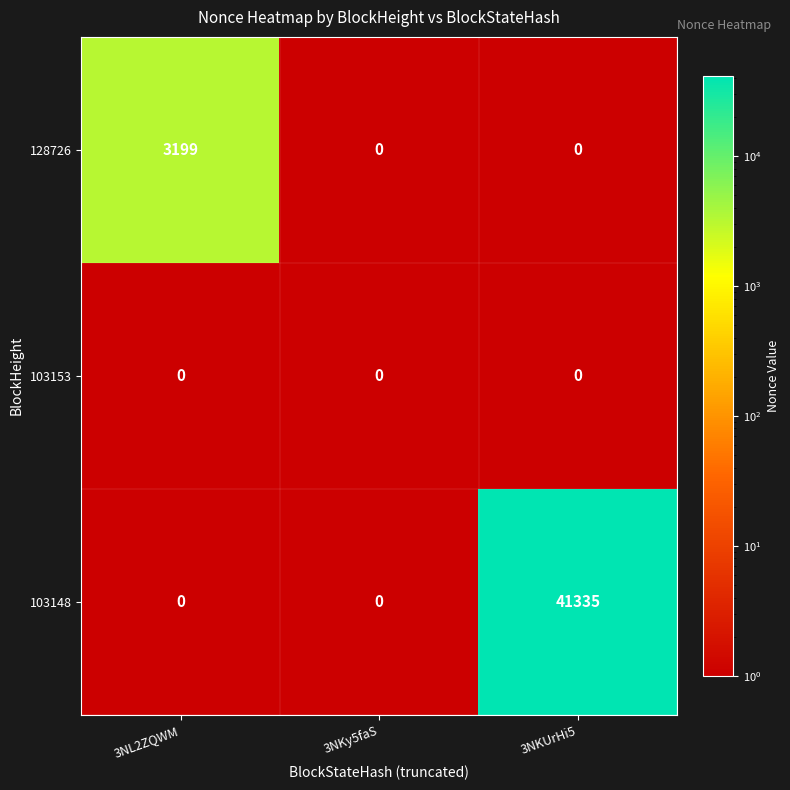

Which label corresponds to the largest value in the chart?

3NKUrHi5